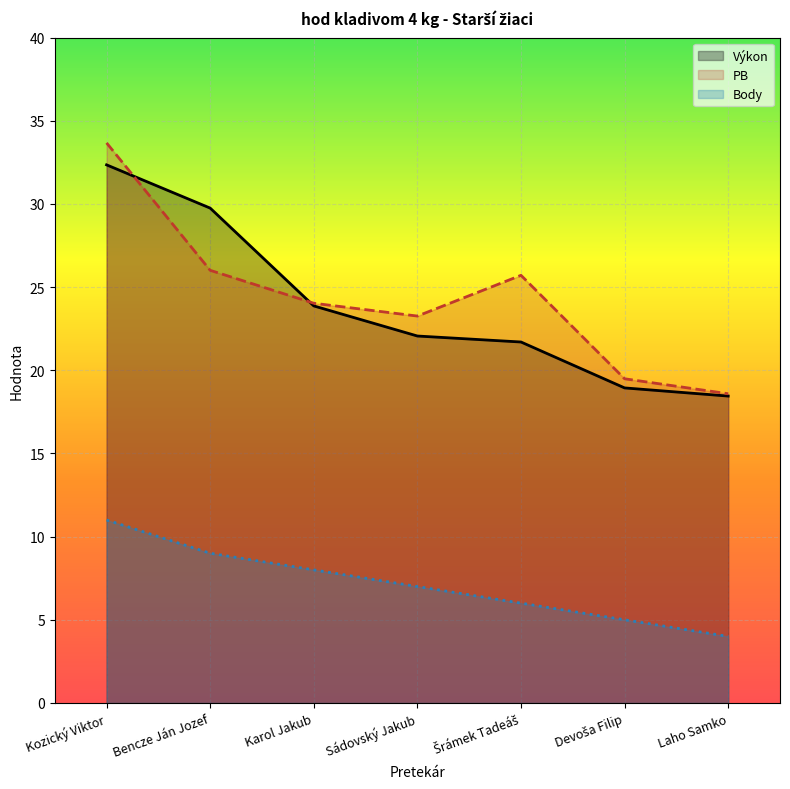

What is the greatest value displayed?

33.7